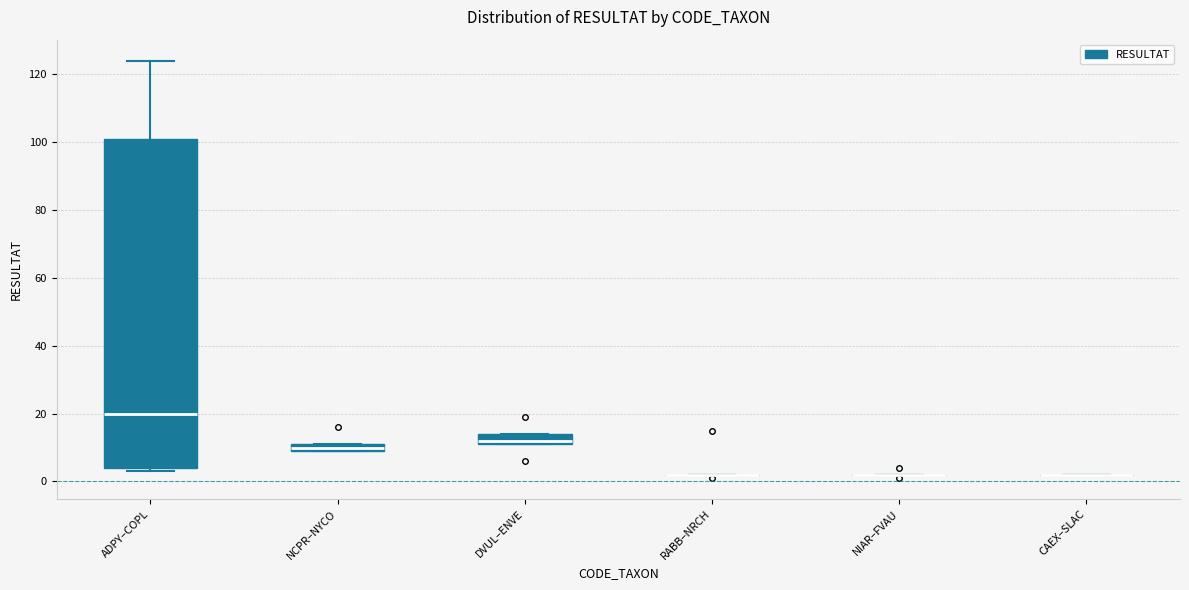

Where is the lower edge of the box for NCPR–NYCO on the y-axis? The values are not printed on the chart, so give them approximately, as read against the axis.

10